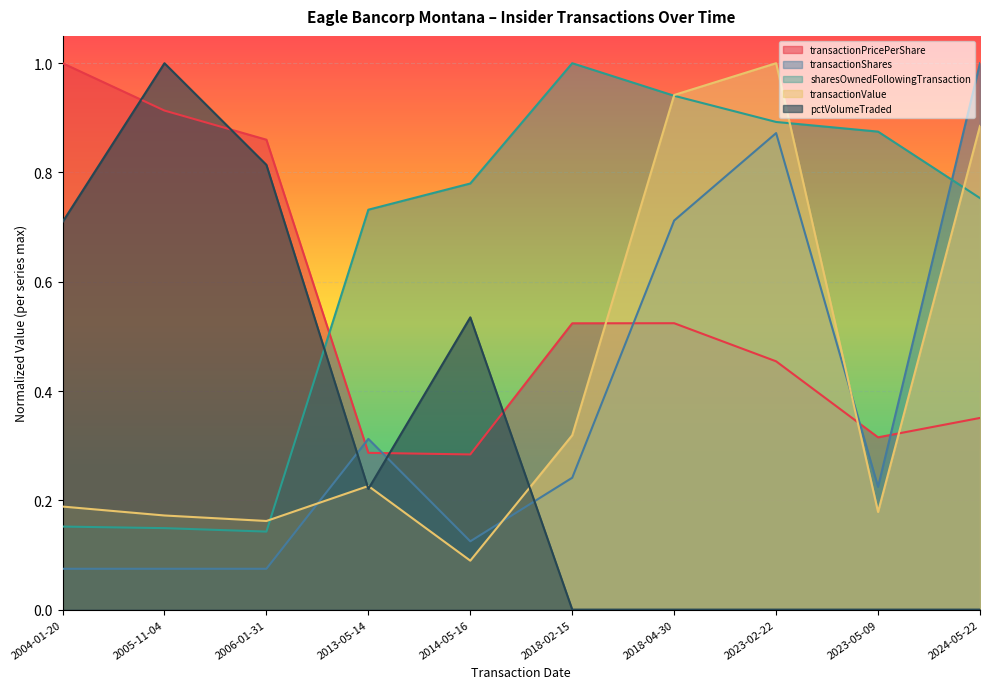

What value does the transactionPricePerShare series have at 2024-05-22?

0.4